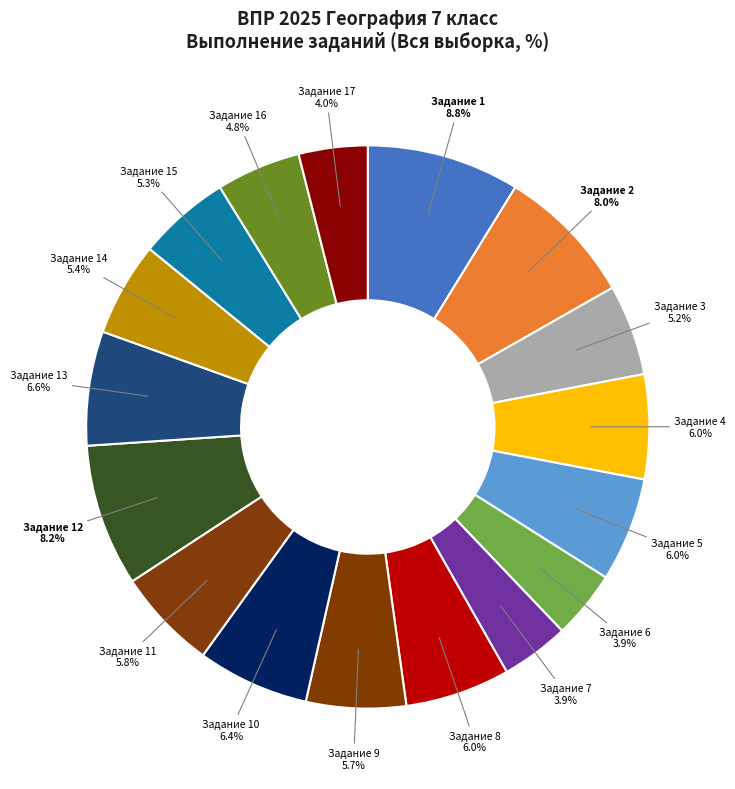

Count the number of slices in the pie.

17